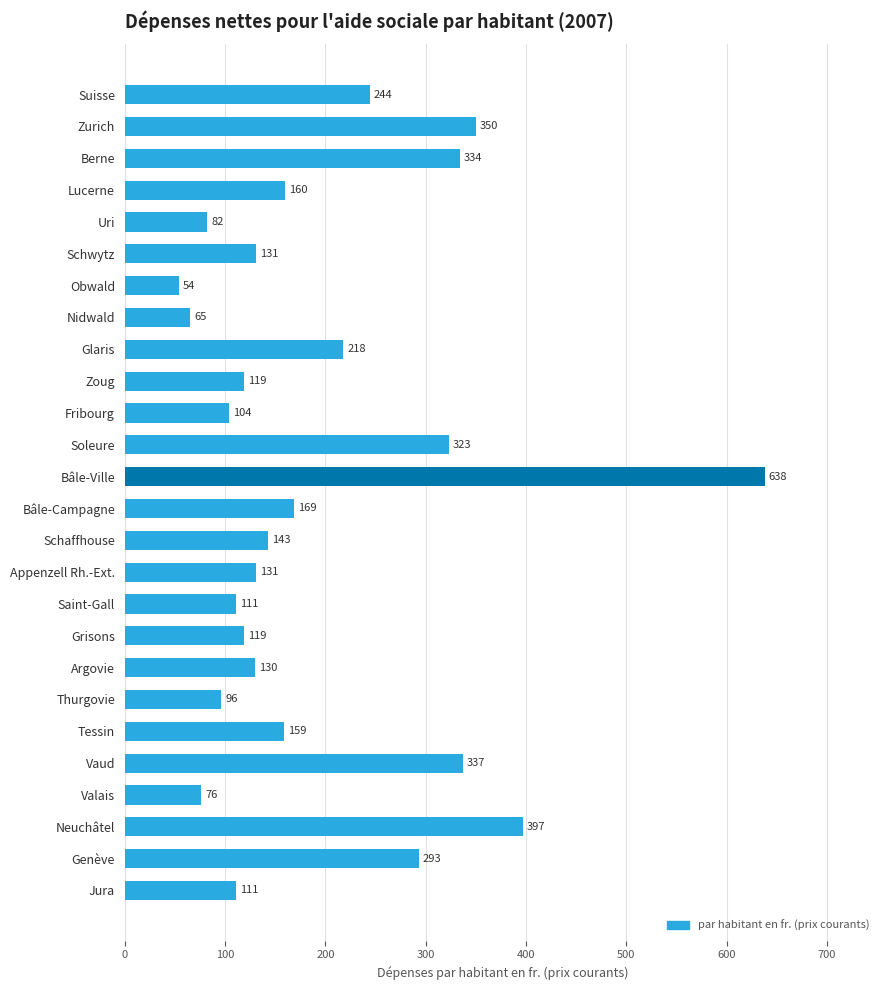

Reading bottom to top, transcribe all the data shown in this chart.

Jura=111	Genève=293	Neuchâtel=397	Valais=76	Vaud=337	Tessin=159	Thurgovie=96	Argovie=130	Grisons=119	Saint-Gall=111	Appenzell Rh.-Ext.=131	Schaffhouse=143	Bâle-Campagne=169	Bâle-Ville=638	Soleure=323	Fribourg=104	Zoug=119	Glaris=218	Nidwald=65	Obwald=54	Schwytz=131	Uri=82	Lucerne=160	Berne=334	Zurich=350	Suisse=244